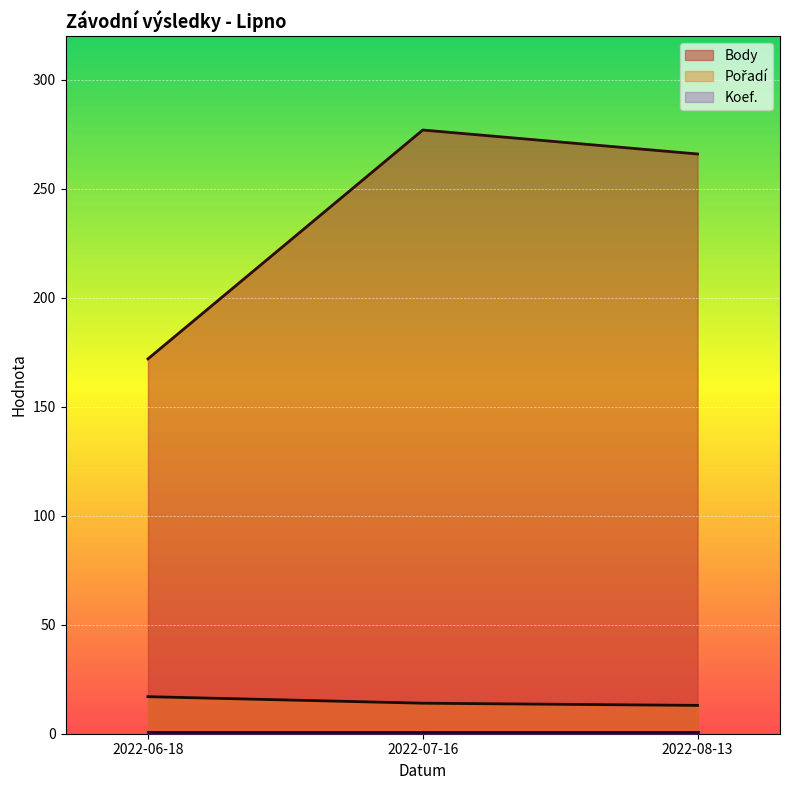

Which series has the largest total across all categories?

Body